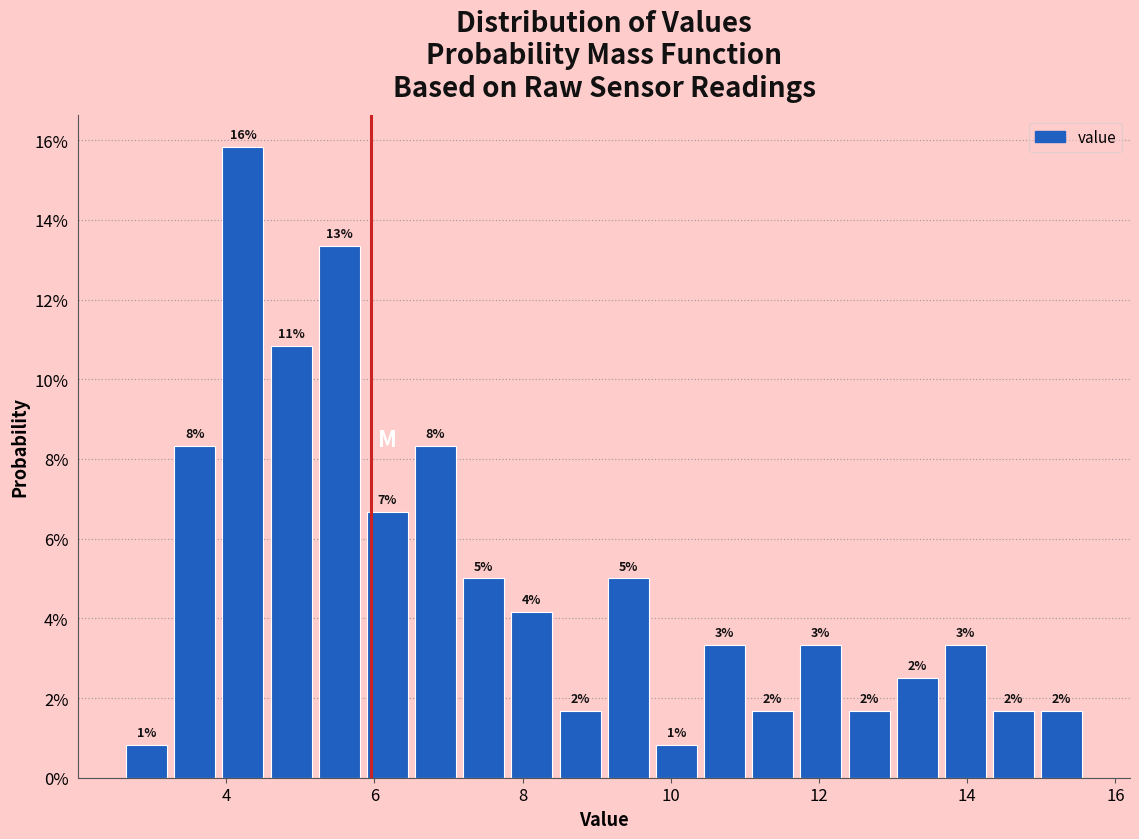

Around what value on the x-axis is the tallest bar? Give the approximate position of its centre, as read against the axis.

4.2